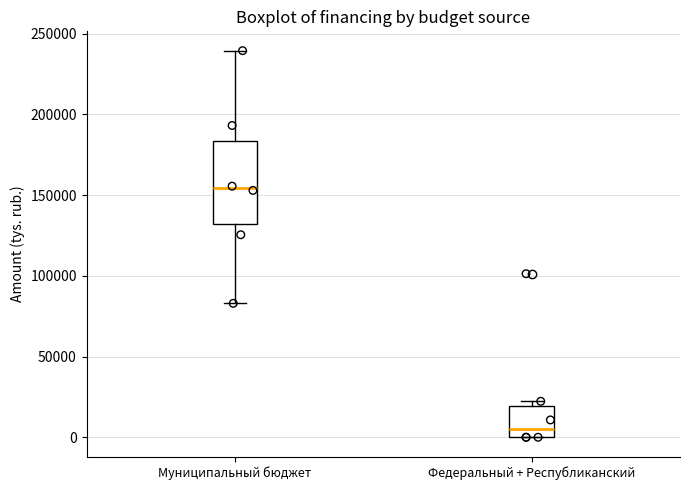

Which box has the highest median line?

Муниципальный бюджет